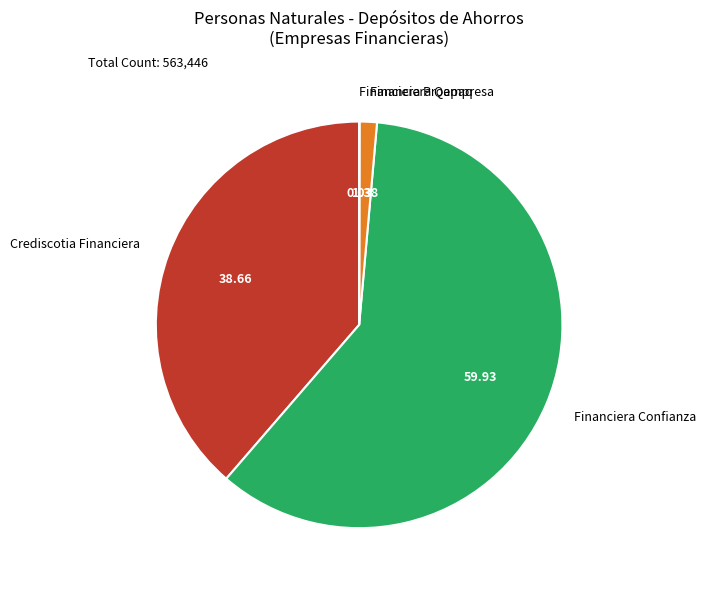

Does Financiera Qapaq represent more than half of the total?

No